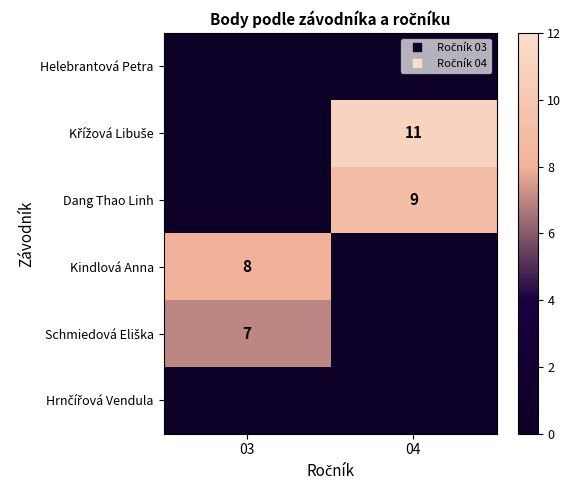

Which series has the largest total across all categories?

Křížová Libuše